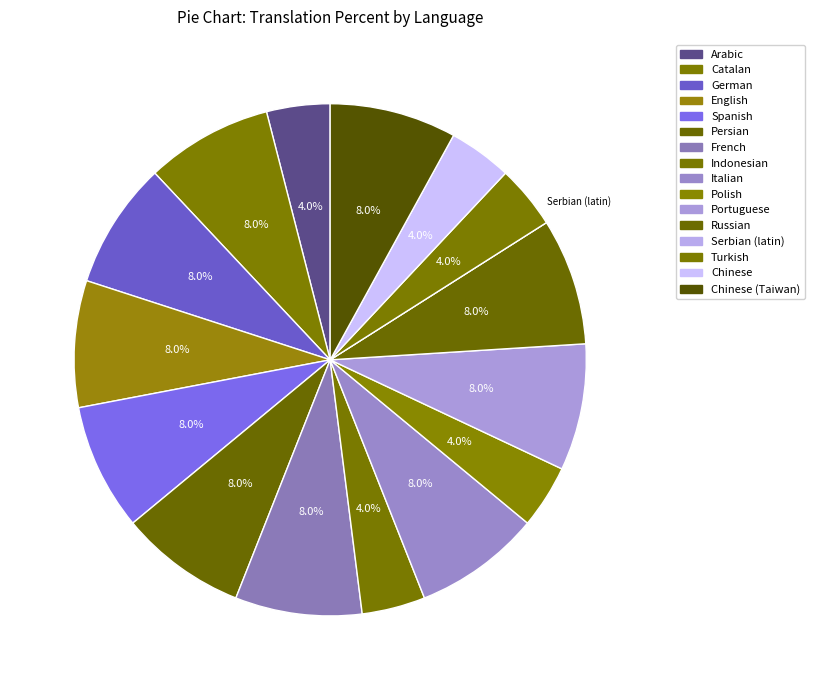

To the nearest percent, what portion does Polish represent?

4%